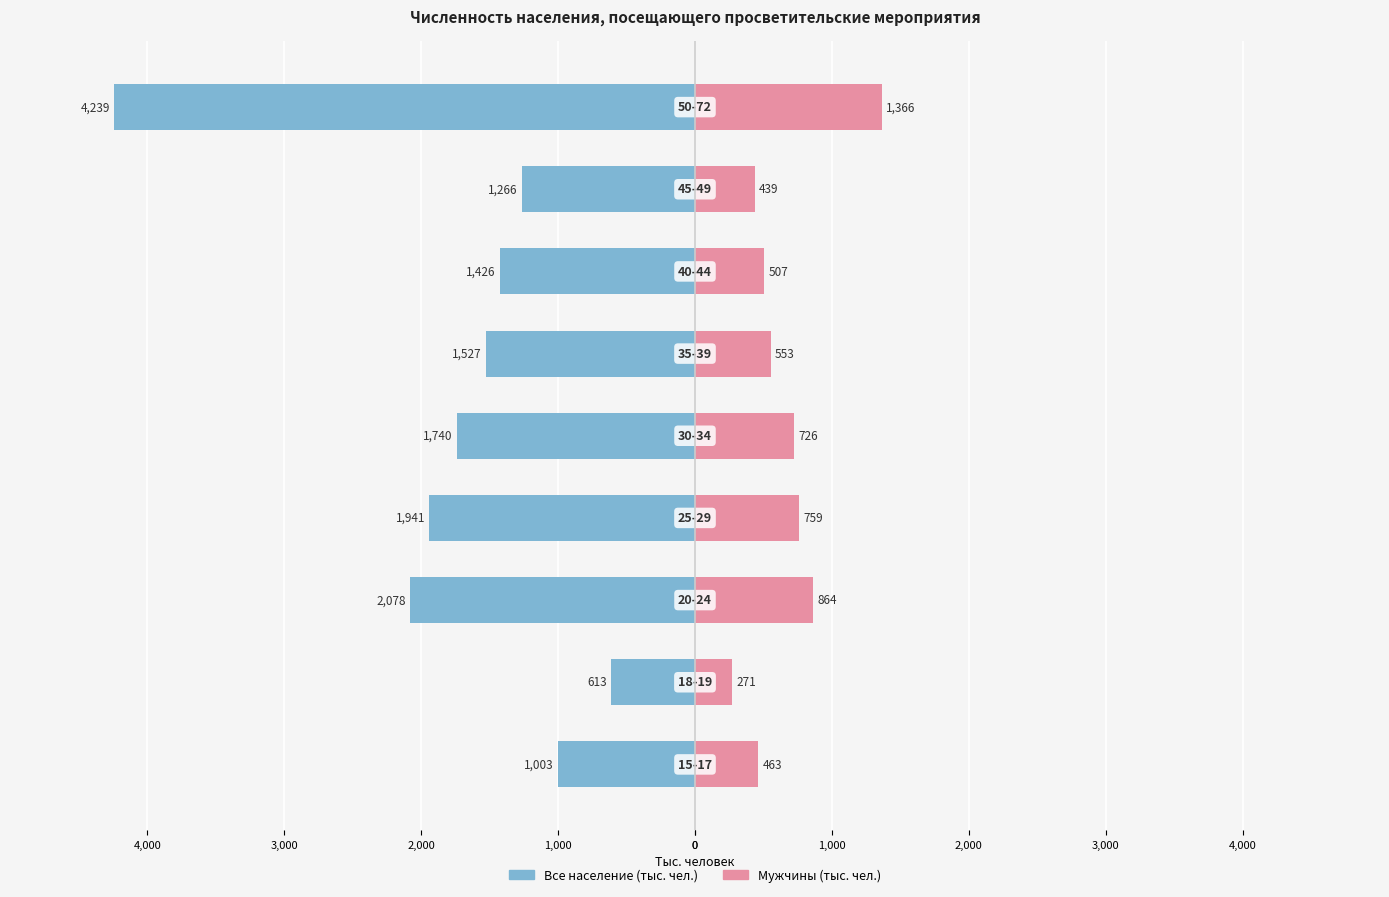

Reading right to left, extract all data points from this chart.

Все население (тыс. чел.): -4239.3	-1266.3	-1426.2	-1527.0	-1739.5	-1941.0	-2078.1	-613.3	-1002.7
Мужчины (тыс. чел.): 1365.6	438.9	506.7	552.6	726.3	758.6	863.8	271.1	462.6